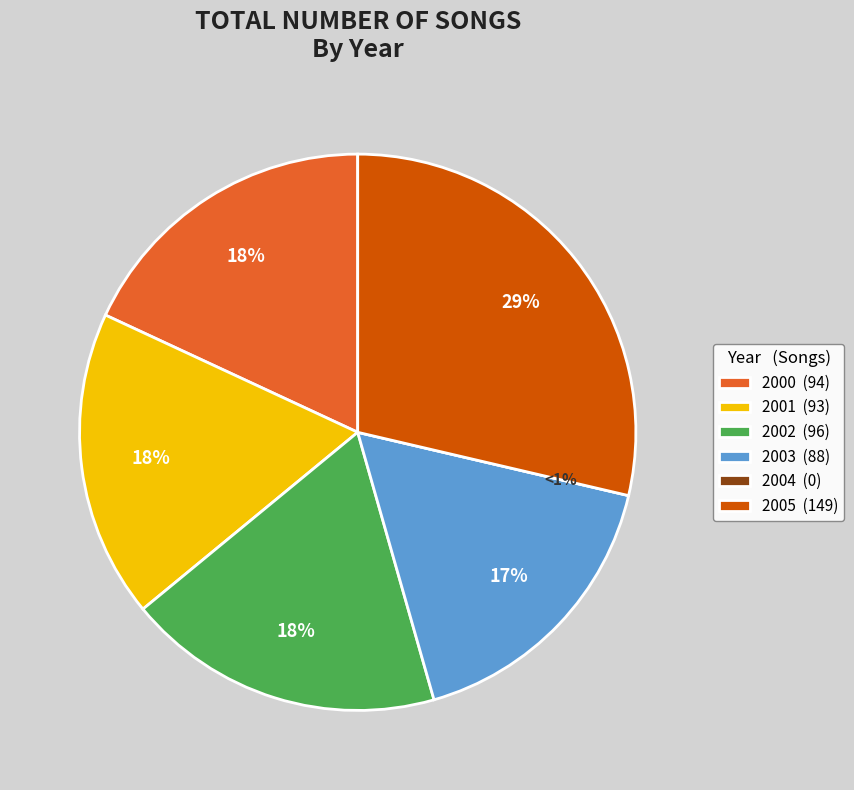

To the nearest percent, what percentage of the pie is 2000?

18%